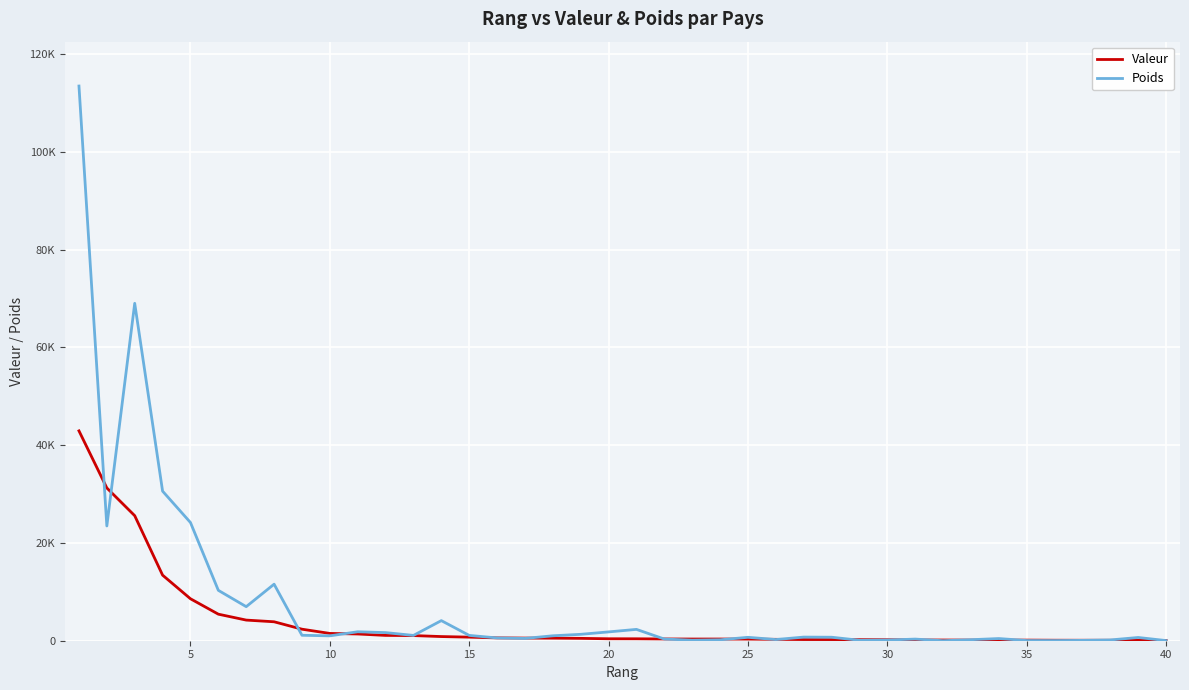

Is this an area chart (filled region under the line)?

No